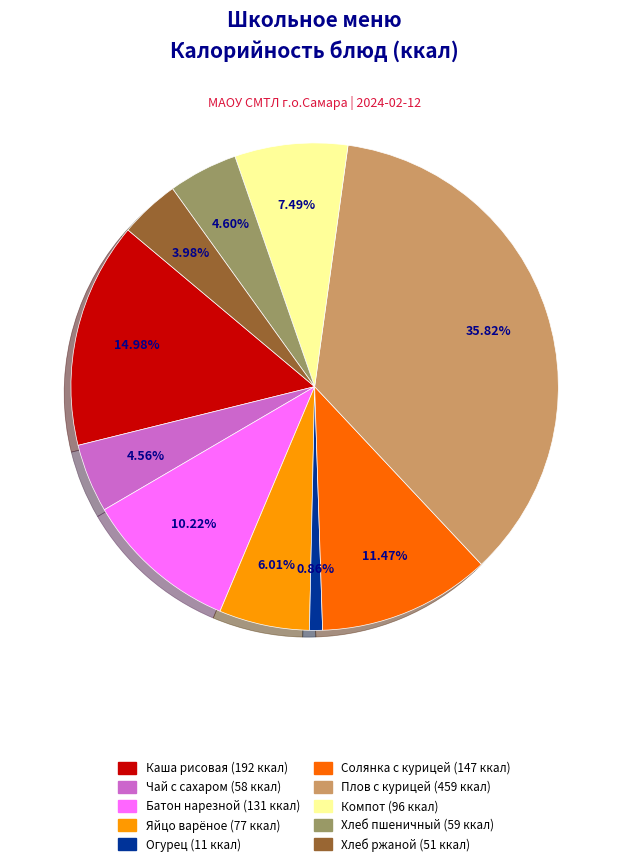

Does any single category account for the majority?

No